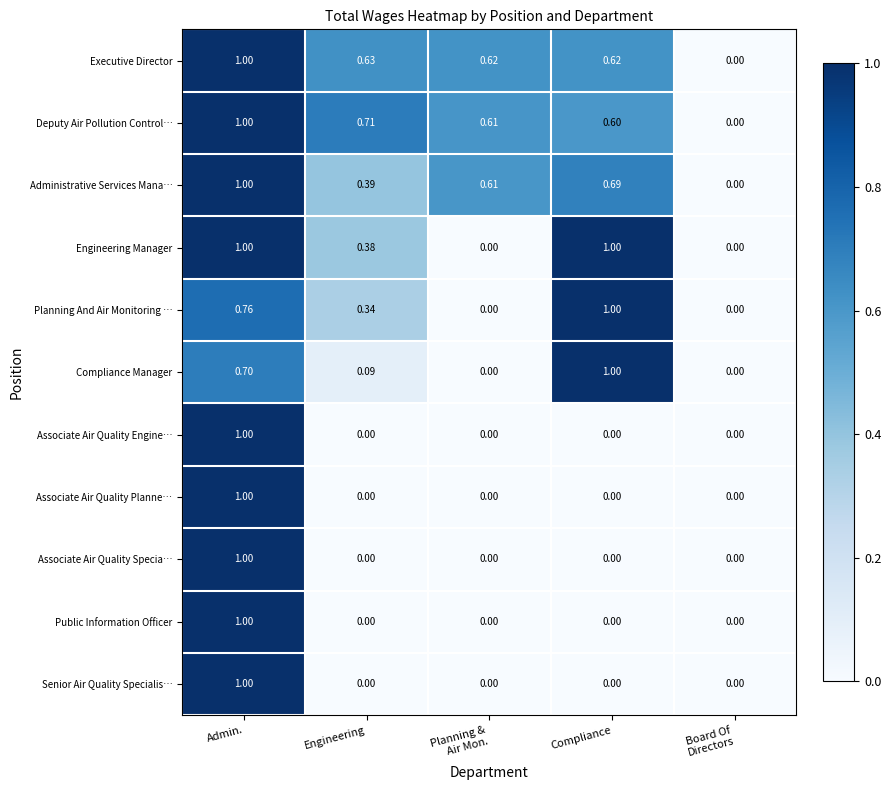

At which category is the sum across all series the highest?

Admin.